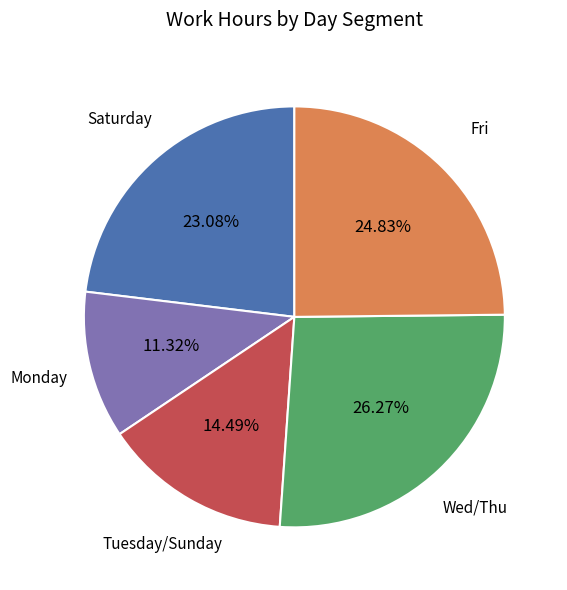

Is there a majority slice in this chart?

No